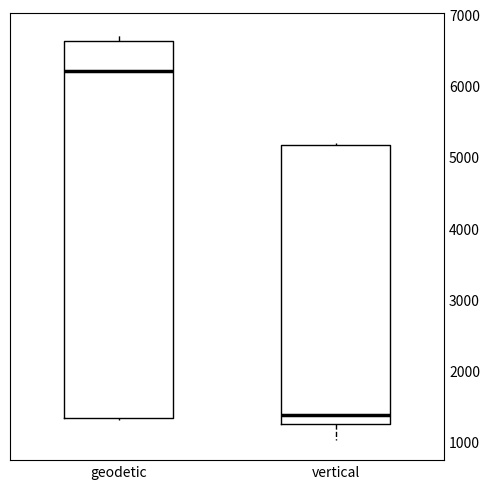

Reading left to right, read every box against the y-axis: the position of its median line, the range the box covers, and the ends of its whiskers. The values are not printed on the chart, so give them approximately, as read against the axis.

geodetic: median 6200, box 1300 to 6600, whiskers 1300 to 6700
vertical: median 1400, box 1300 to 5200, whiskers 1000 to 5200 (just above the box's upper edge)